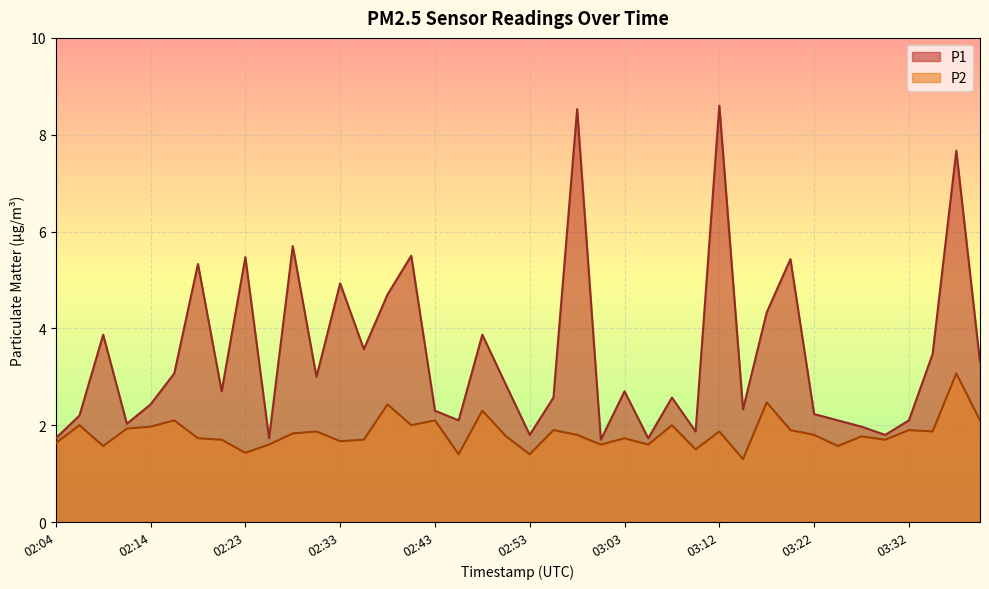

List the series in order of their overall mean, highest first.

P1, P2